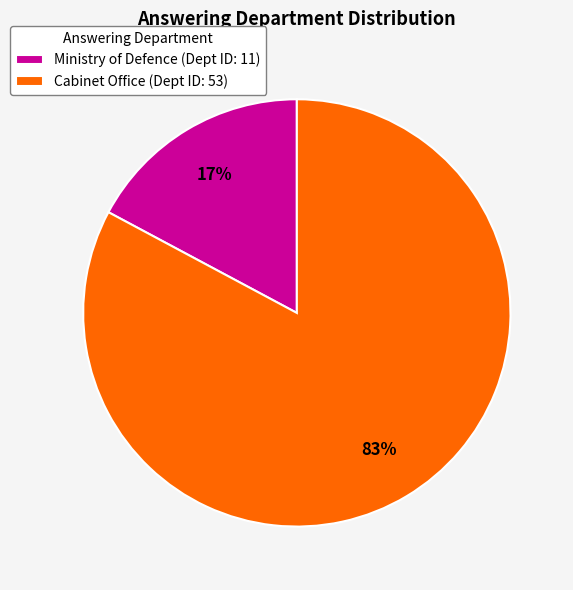

What percentage is the Ministry of Defence (Dept ID: 11) slice, to the nearest percent?

17%